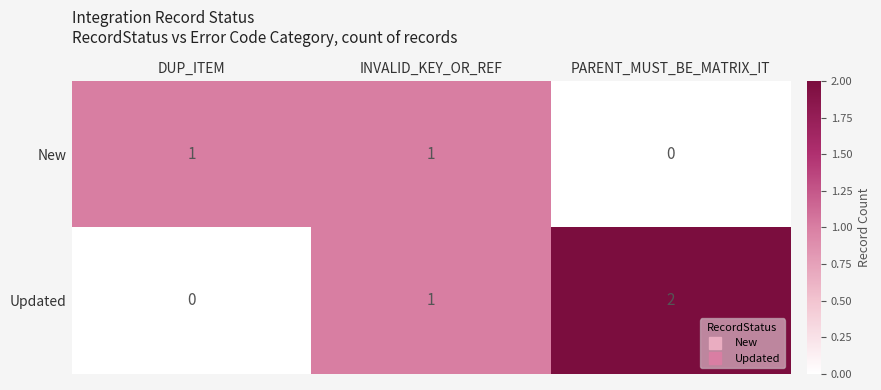

What is the sum of all Updated values?

3